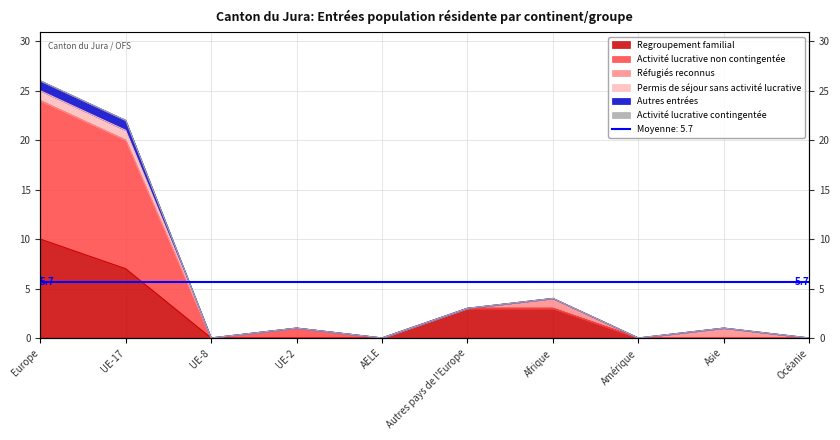

What is the label of the 2nd point from the left?

UE-17